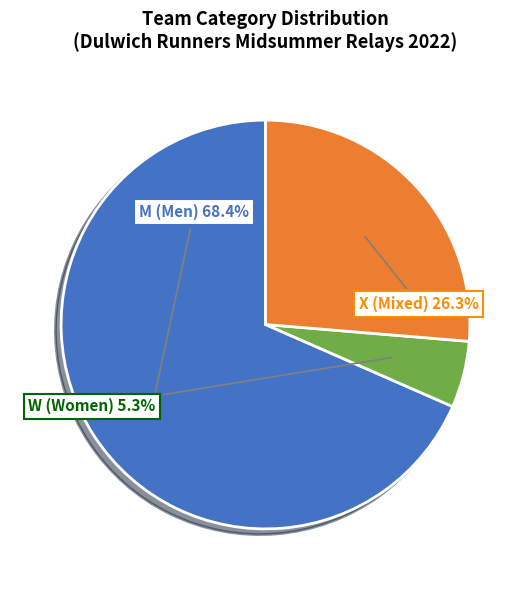

To the nearest percent, what is the difference between the largest and smallest slice percentages?

63%